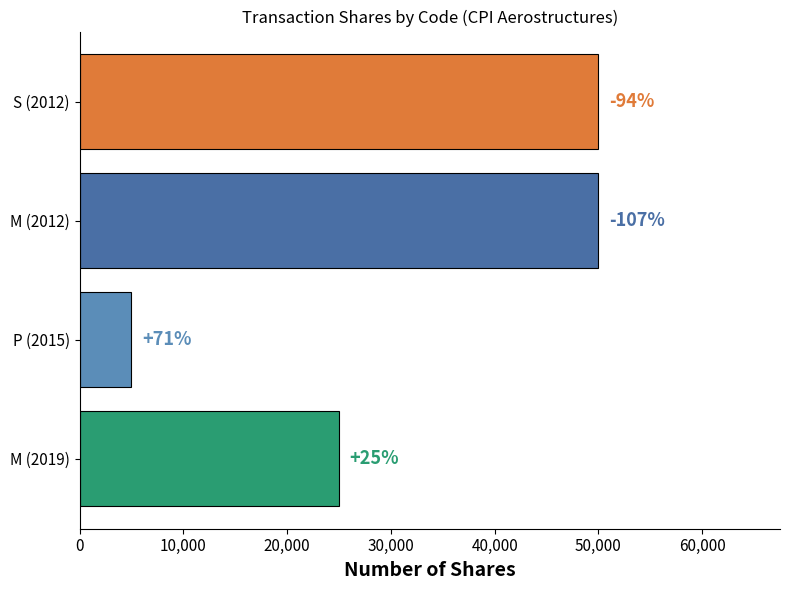

How many bars are there in total?

4